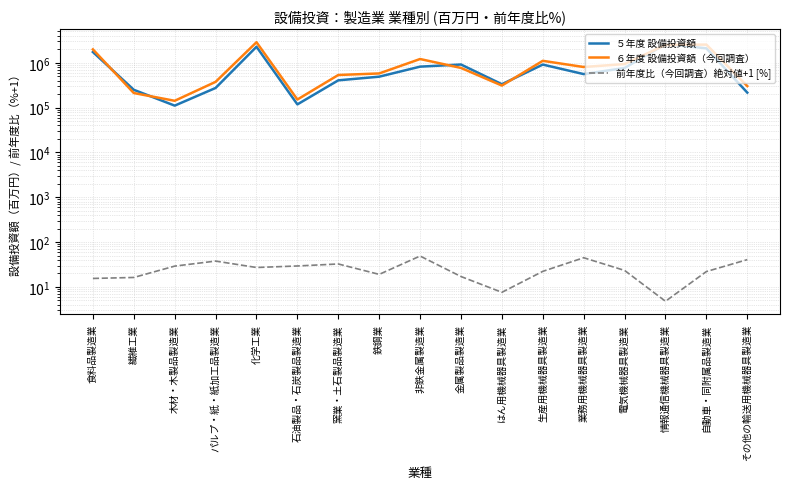

True or false: 前年度比（今回調査）絶対値+1 [%] and ５年度 設備投資額 intersect in this chart.

False